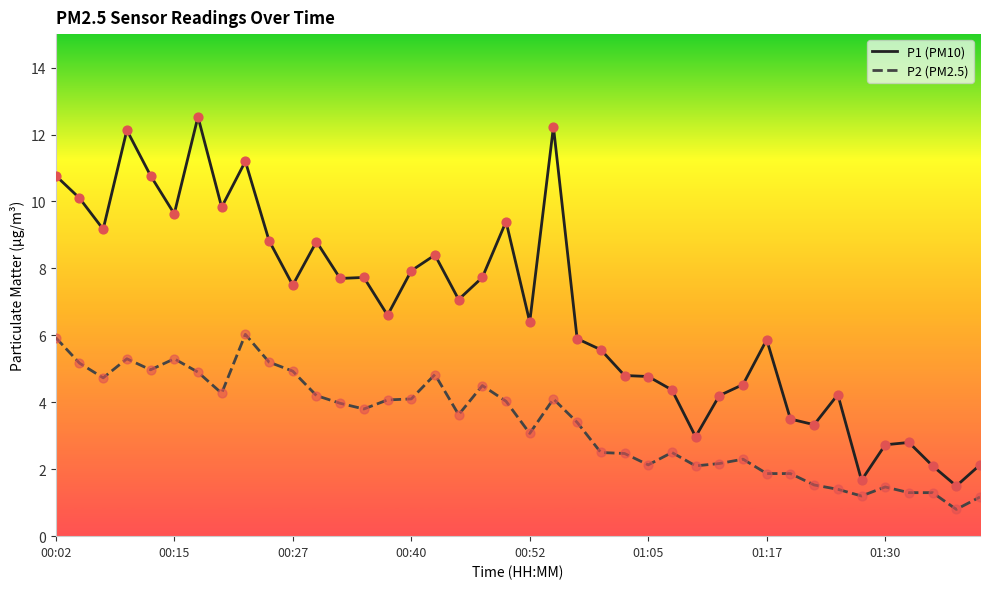

Which series has the widest spread of values?

P1 (PM10)